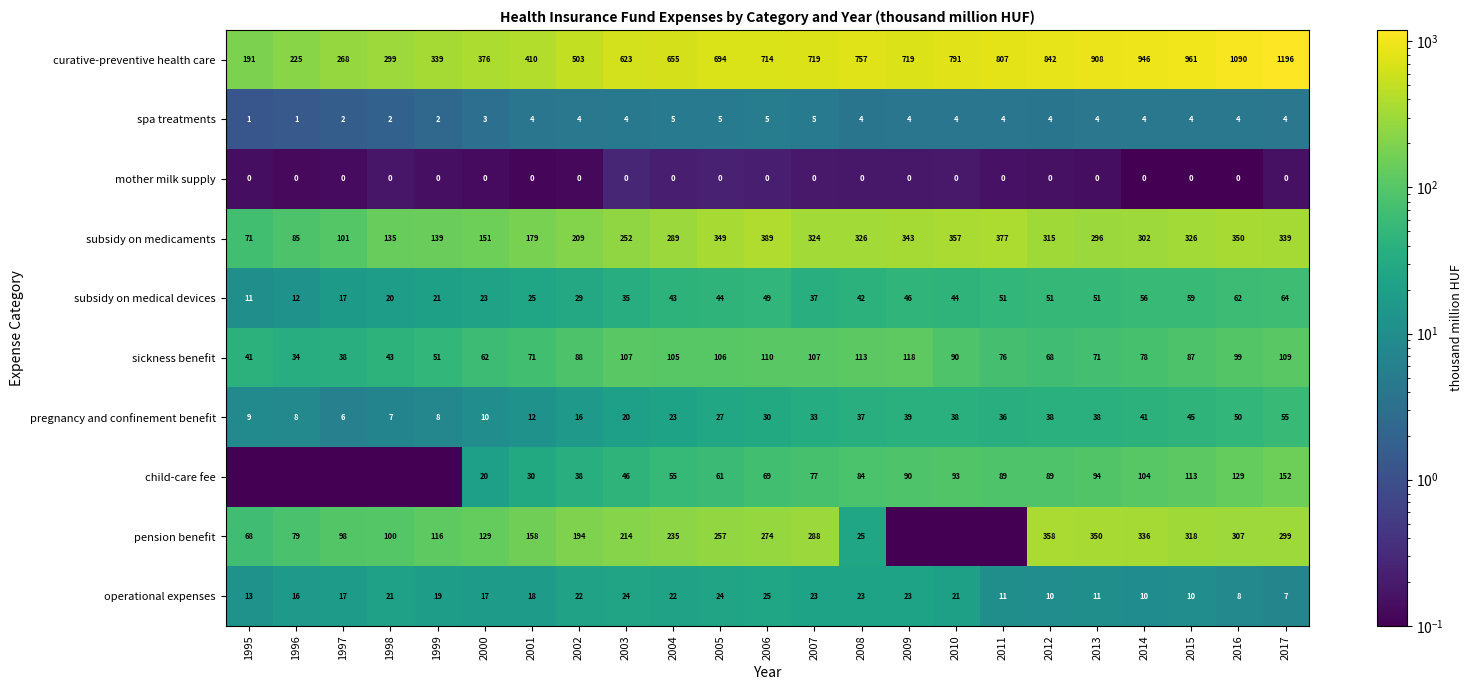

Is the value of subsidy on medical devices at 2004 greater than the value of operational expenses at 2013?

Yes